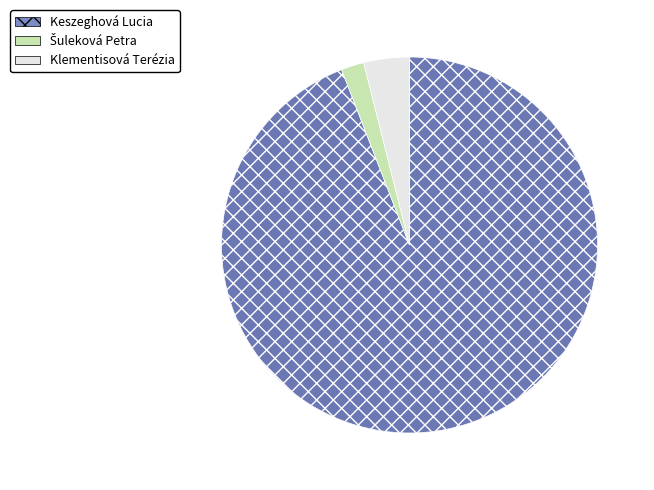

Do Klementisová Terézia and Keszeghová Lucia together represent more than half of the pie?

Yes